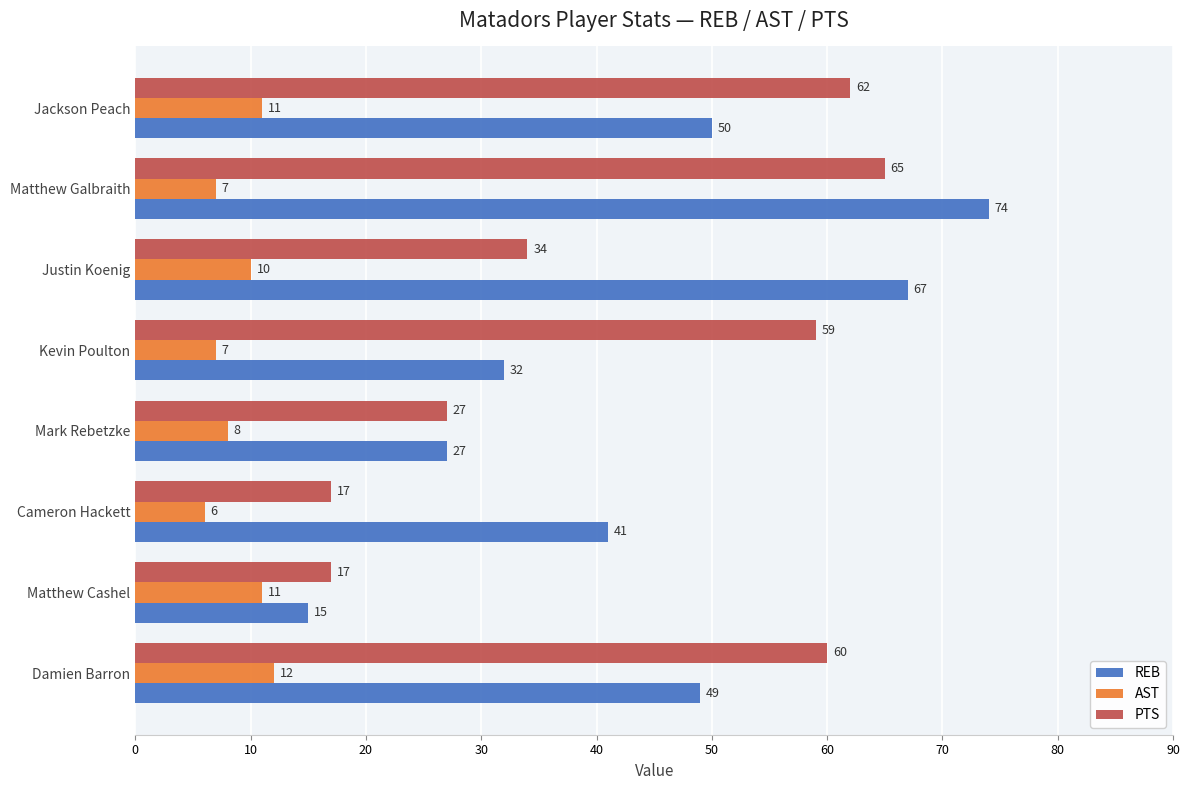

At which label is PTS closest to 41?

Justin Koenig